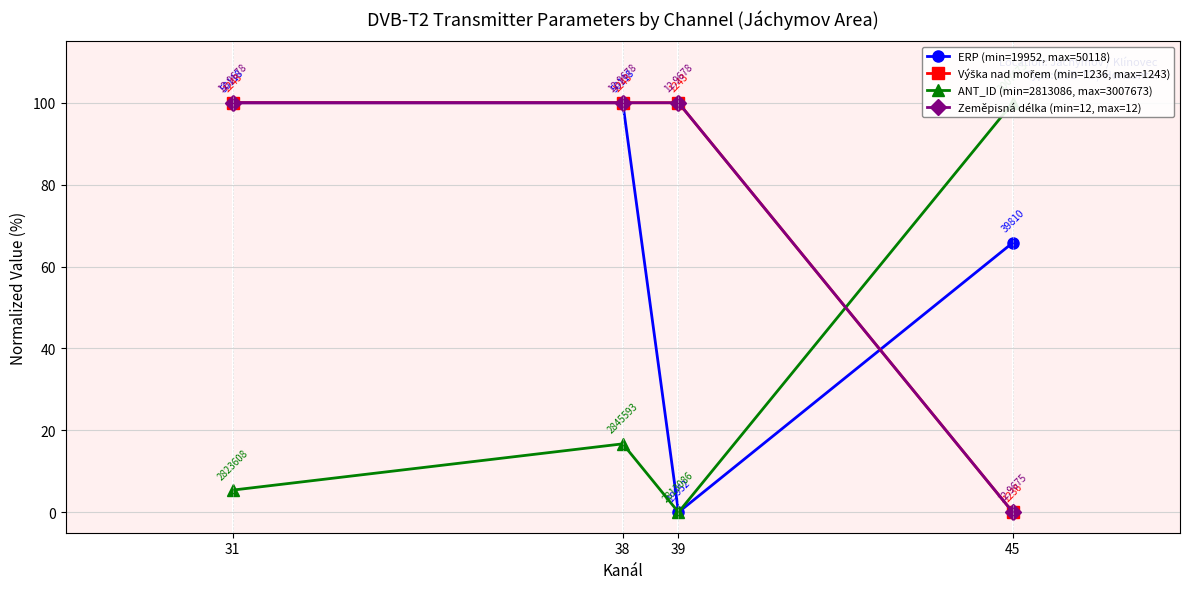

True or false: ERP (min=19952, max=50118) has more than 2 points higher than both neighbors.

False